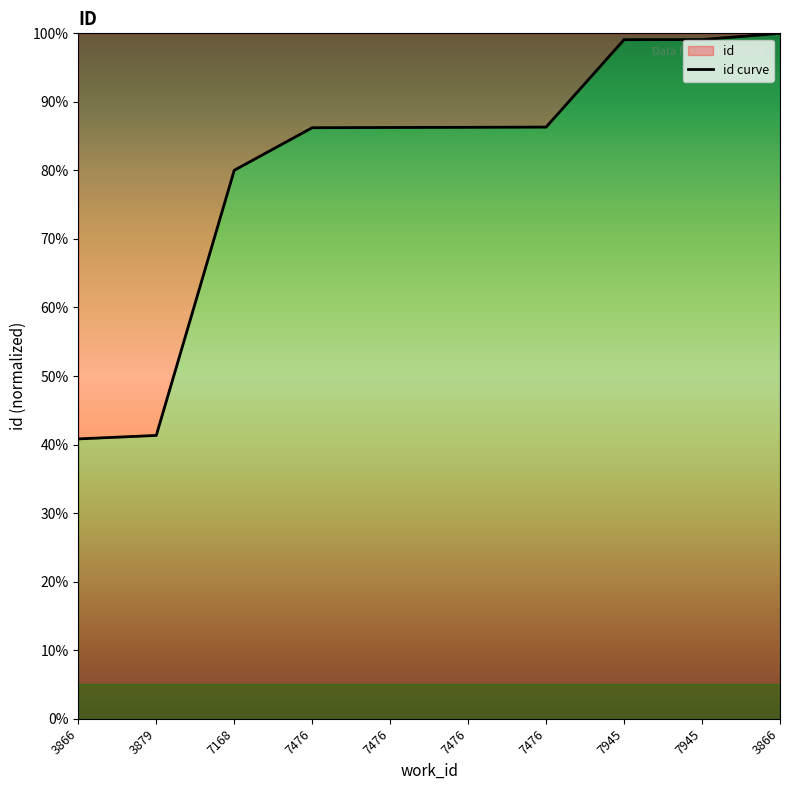

What is the label of the 1st point from the right?

3866